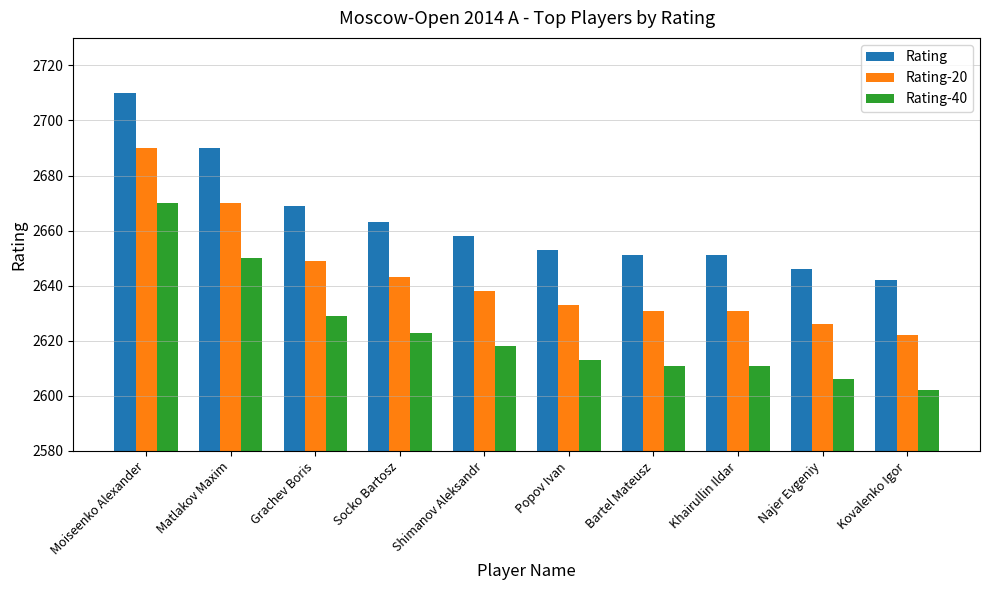

How many bars are there in each group?

3